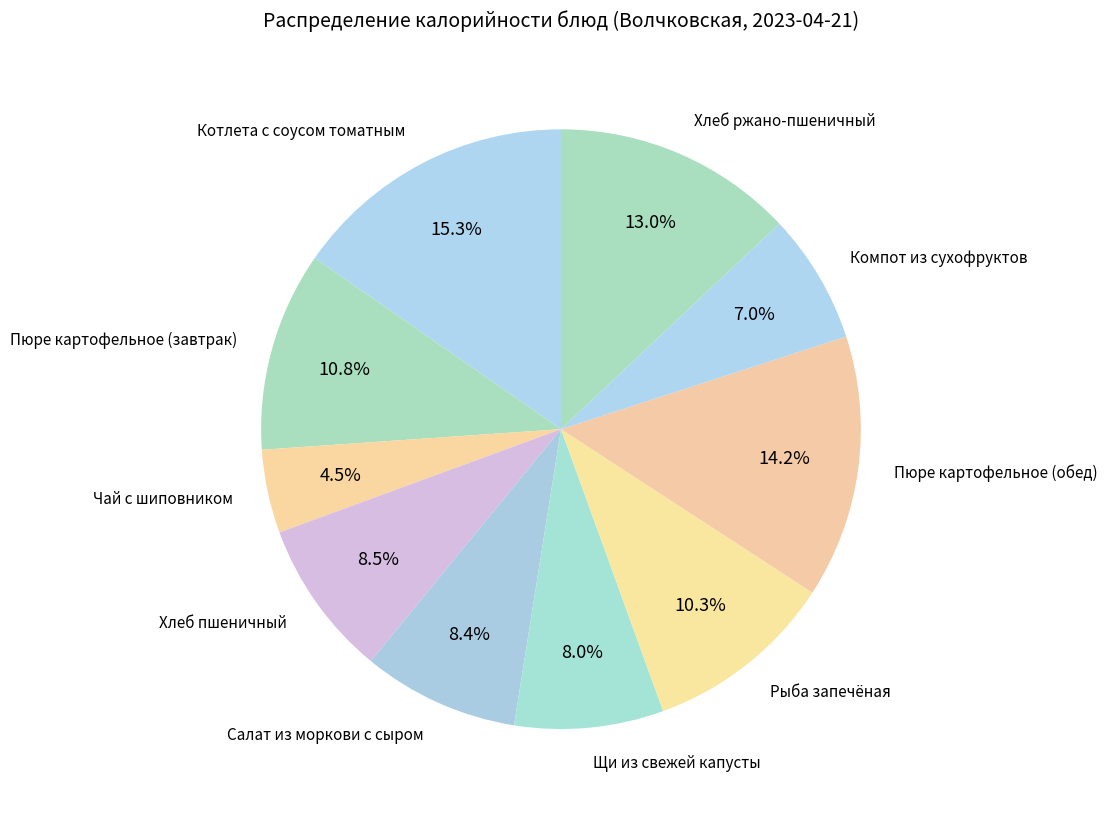

How many slices are in this pie chart?

10